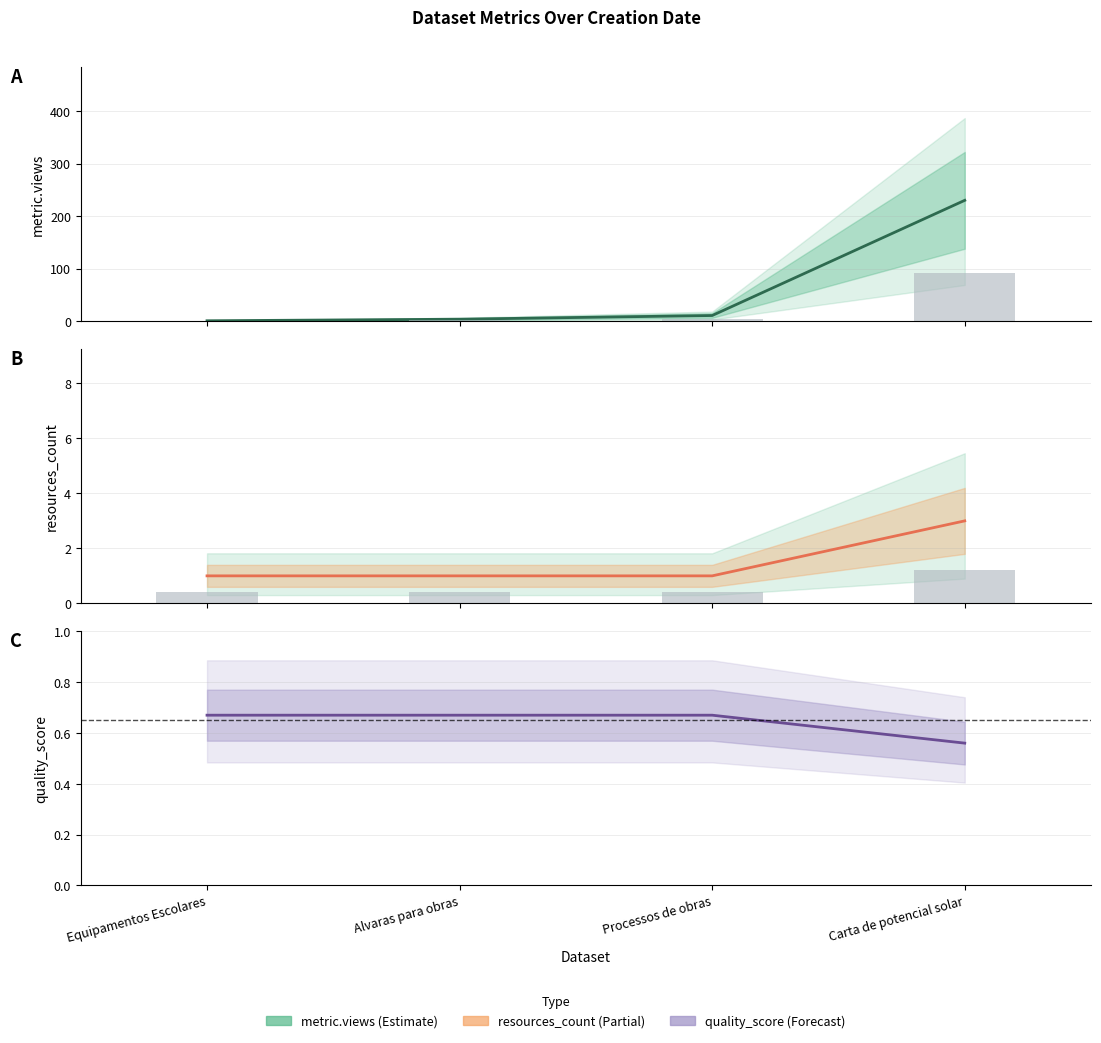

Reading left to right, transcribe all the data shown in this chart.

metric.views: Equipamentos Escolares=1.0	Alvaras para obras=4.0	Processos de obras=11.0	Carta de potencial solar=230.0
metric.views (bars): Equipamentos Escolares=0.4	Alvaras para obras=1.6	Processos de obras=4.4	Carta de potencial solar=92.0
resources_count: Equipamentos Escolares=1.0	Alvaras para obras=1.0	Processos de obras=1.0	Carta de potencial solar=3.0
resources_count (bars): Equipamentos Escolares=0.4	Alvaras para obras=0.4	Processos de obras=0.4	Carta de potencial solar=1.2
quality_score: Equipamentos Escolares=0.7	Alvaras para obras=0.7	Processos de obras=0.7	Carta de potencial solar=0.6